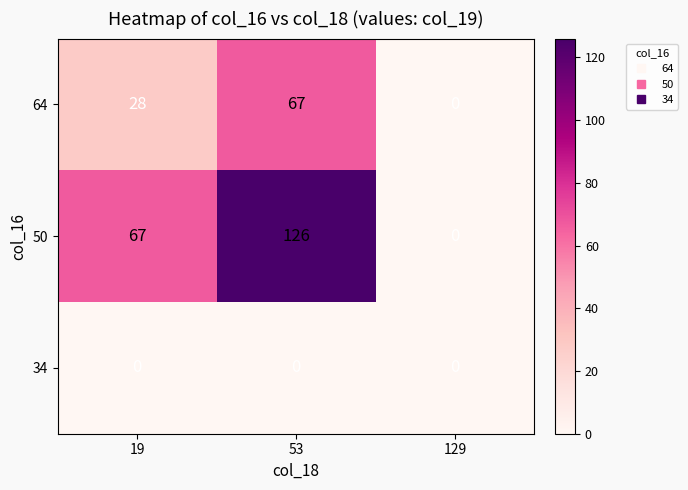

At 53, list the series in order from smallest to largest.

34, 64, 50